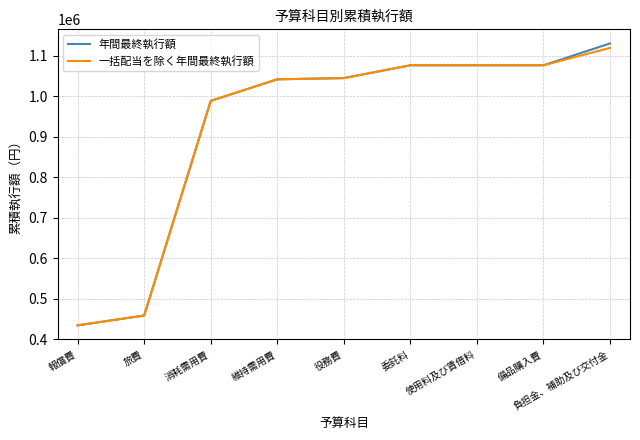

What is the total value across all series at 負担金、補助及び交付金?

2248838